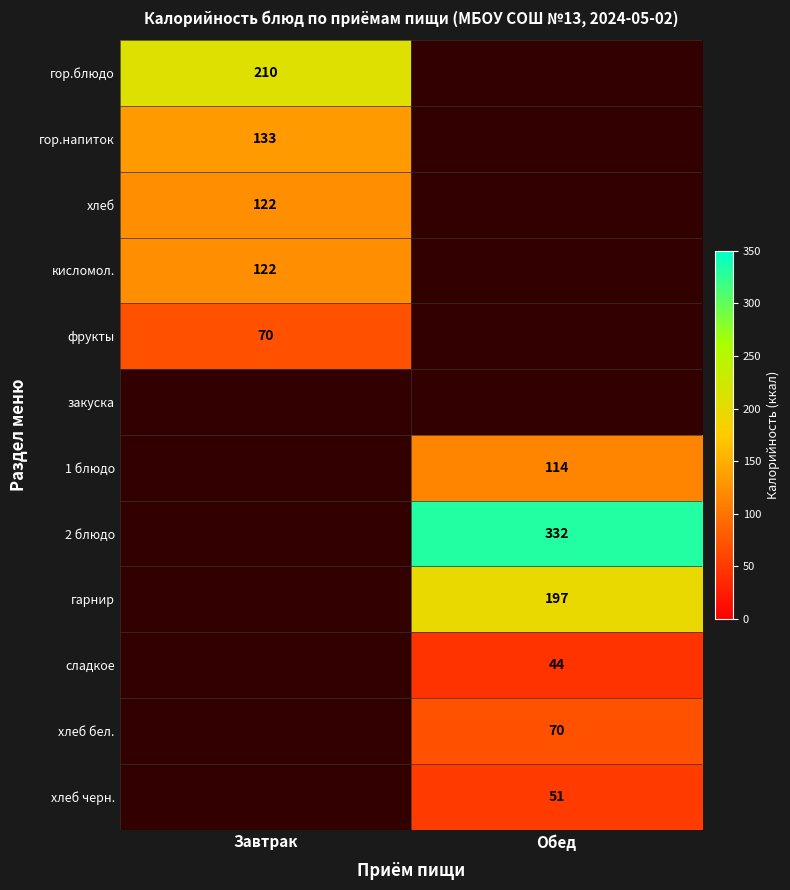

Count the number of data series in this chart.

12